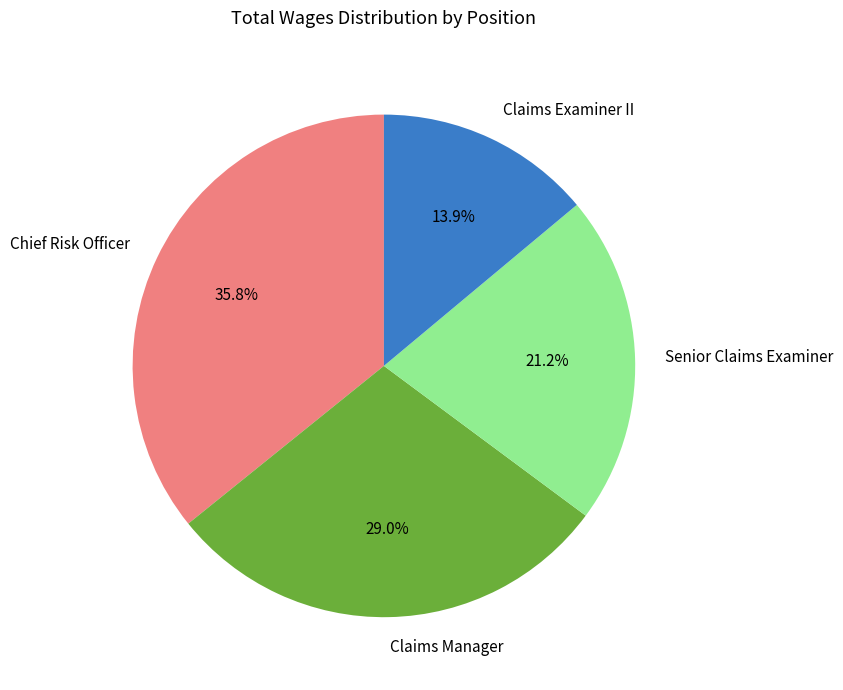

Count the number of slices in the pie.

4